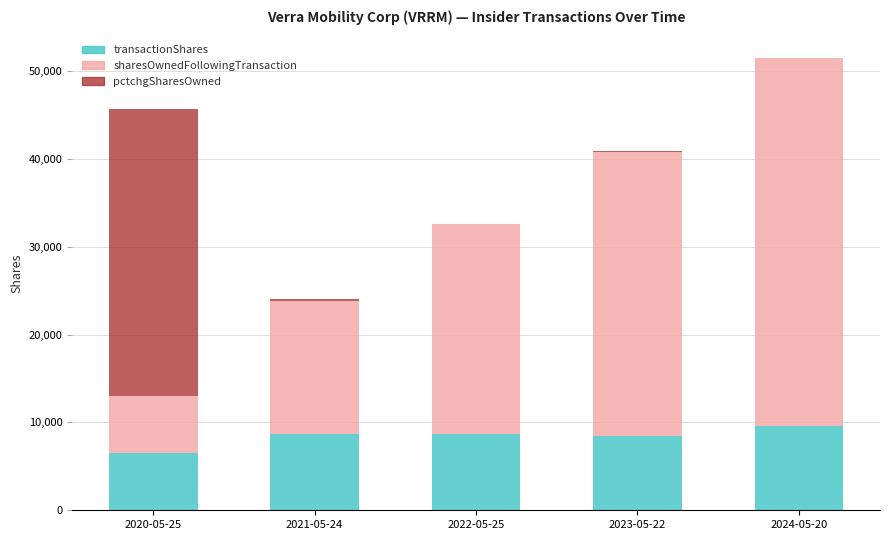

At which category is the sum across all series the highest?

2024-05-20